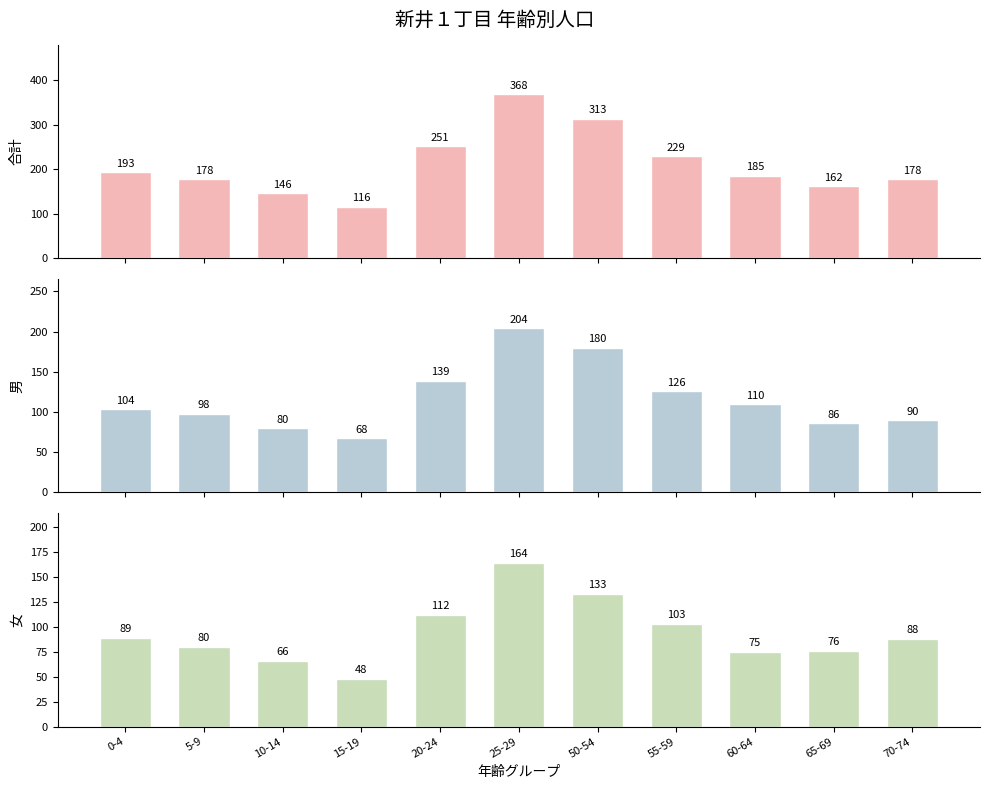

Reading right to left, transcribe all the data shown in this chart.

合計(col_4): 178	162	185	229	313	368	251	116	146	178	193
男(col_2): 90	86	110	126	180	204	139	68	80	98	104
女(col_3): 88	76	75	103	133	164	112	48	66	80	89